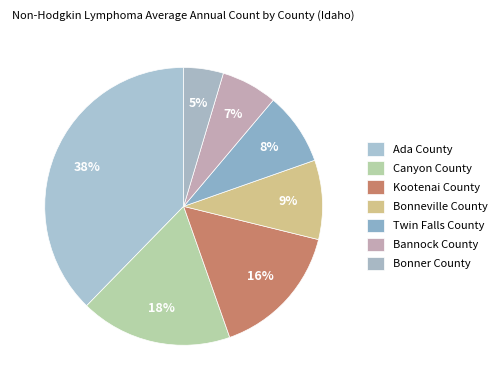

How many slices are in this pie chart?

7